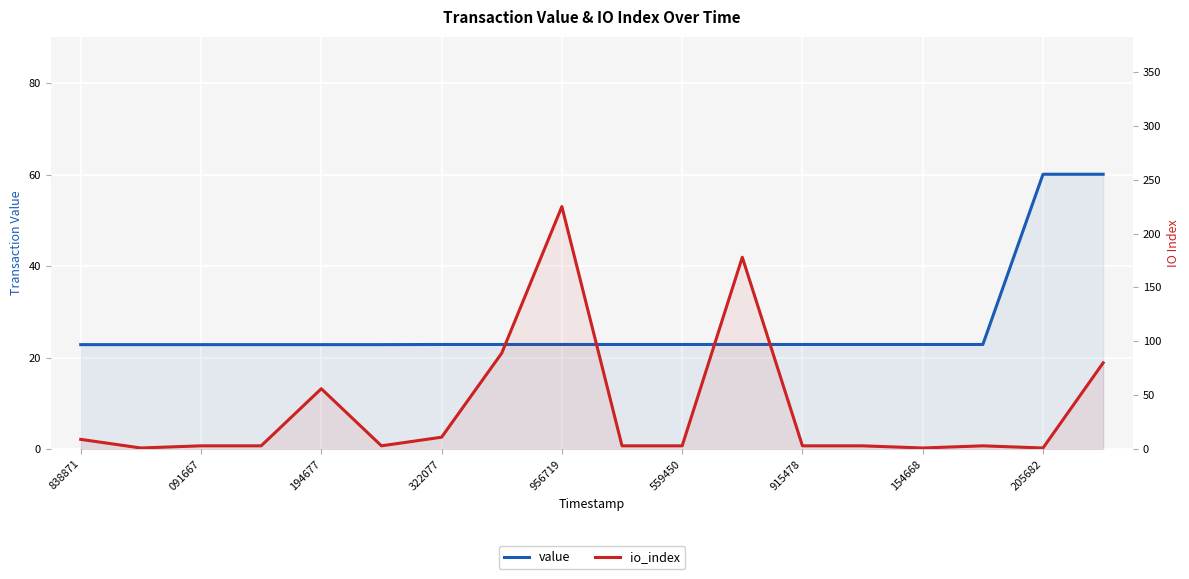

How many lines are shown in the chart?

2